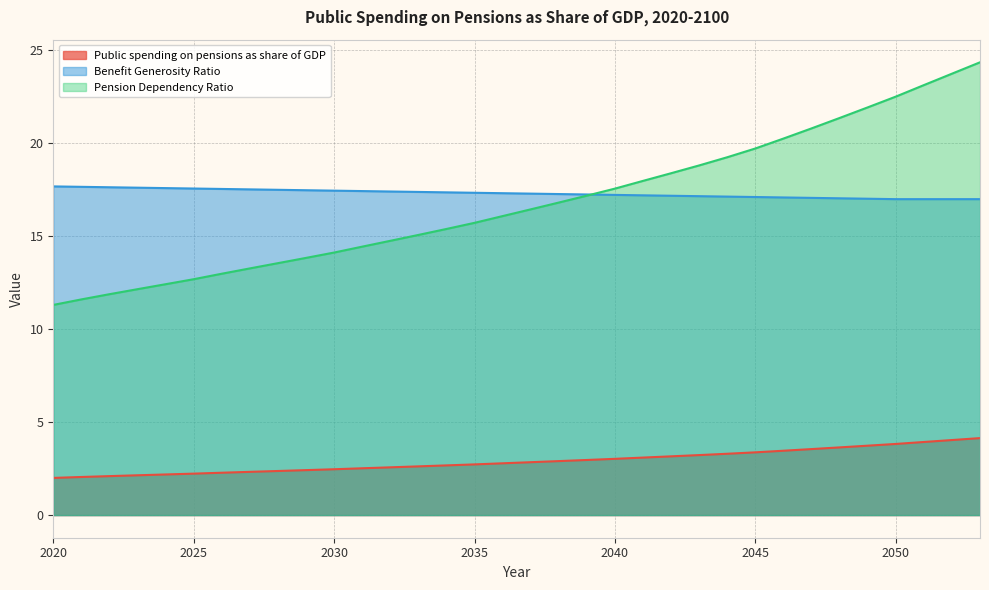

At which label does Pension Dependency Ratio first exceed 16?

2036